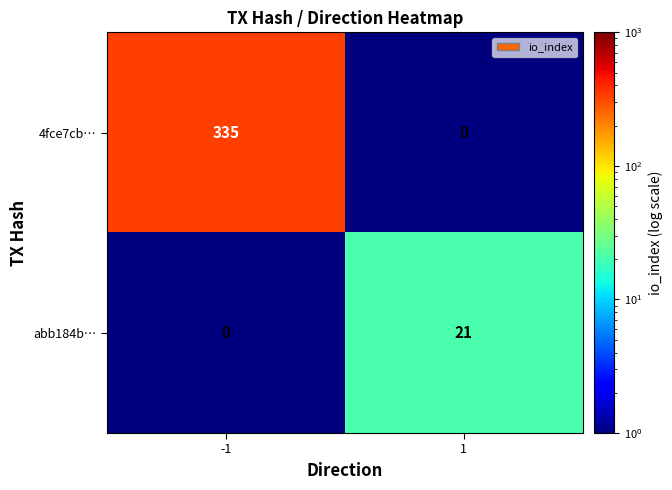

At which category is the sum across all series the highest?

-1